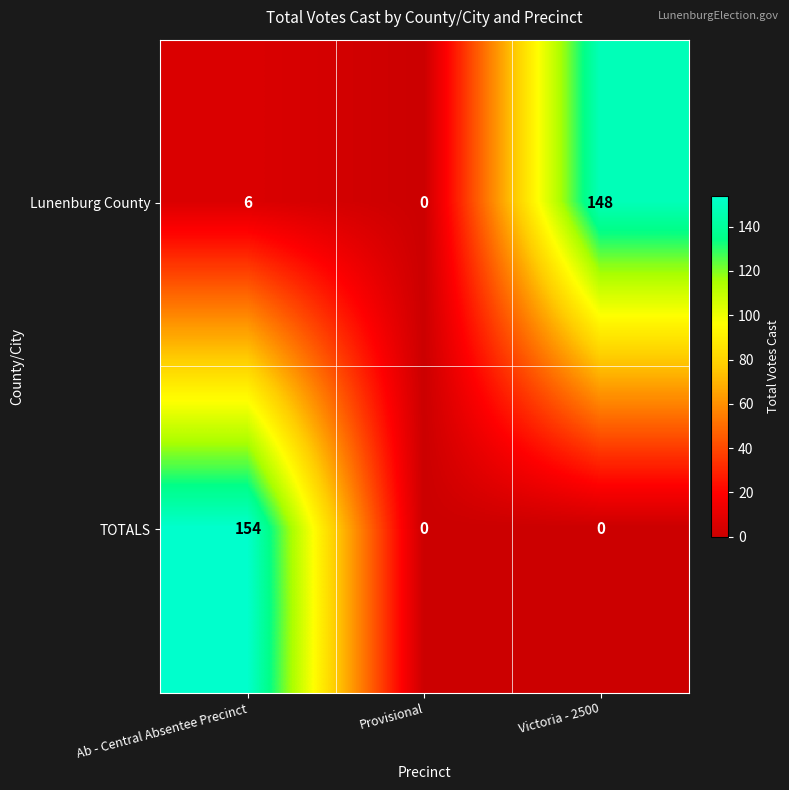

What is the spread (max minus min) of values at Victoria - 2500?

148